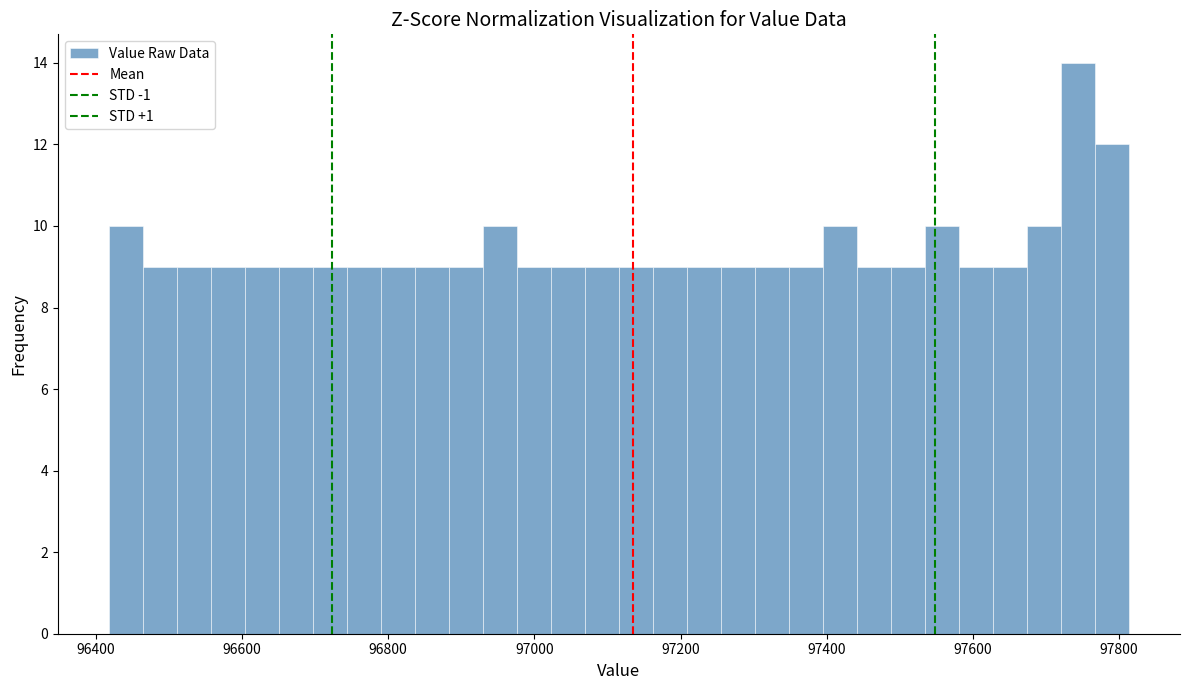

Around what value on the x-axis is the tallest bar? Give the approximate position of its centre, as read against the axis.

97740